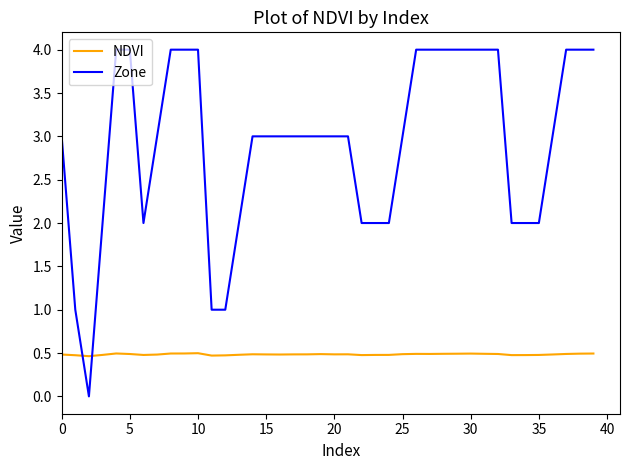

Rank the series by their average value, from lowest to highest.

NDVI, Zone